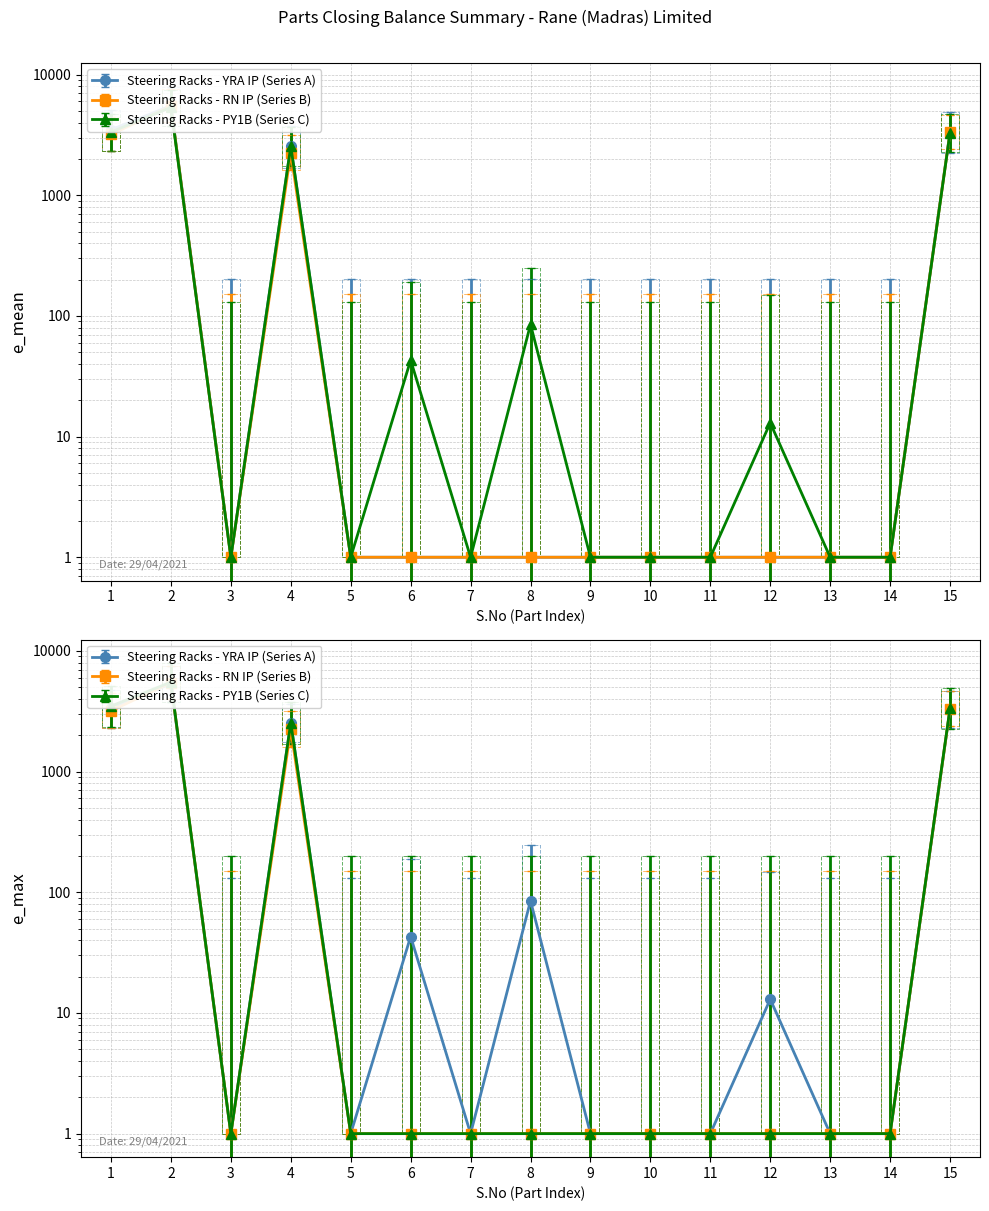

Reading left to right, list all the values displayed in this chart.

1=5084.6	2=7928.0	3=201.0	4=3757.4	5=201.0	6=201.0	7=201.0	8=201.0	9=201.0	10=201.0	11=201.0	12=201.0	13=201.0	14=201.0	15=4899.8